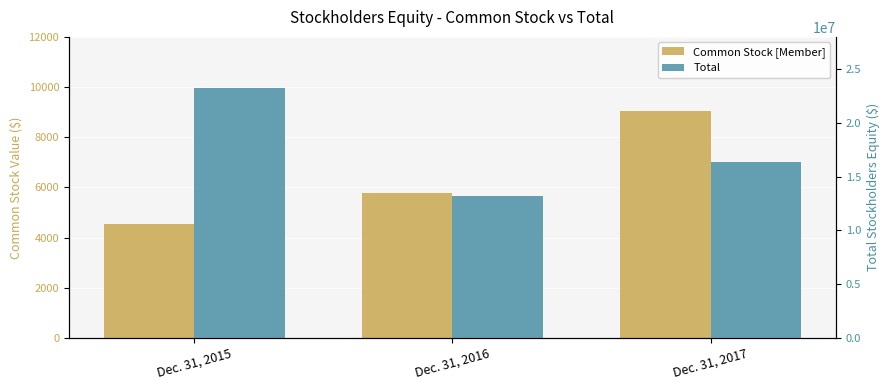

Reading right to left, extract all data points from this chart.

Common Stock [Member]: Dec. 31, 2017=9051	Dec. 31, 2016=5762	Dec. 31, 2015=4544
Total: Dec. 31, 2017=16381459	Dec. 31, 2016=13208149	Dec. 31, 2015=23285964